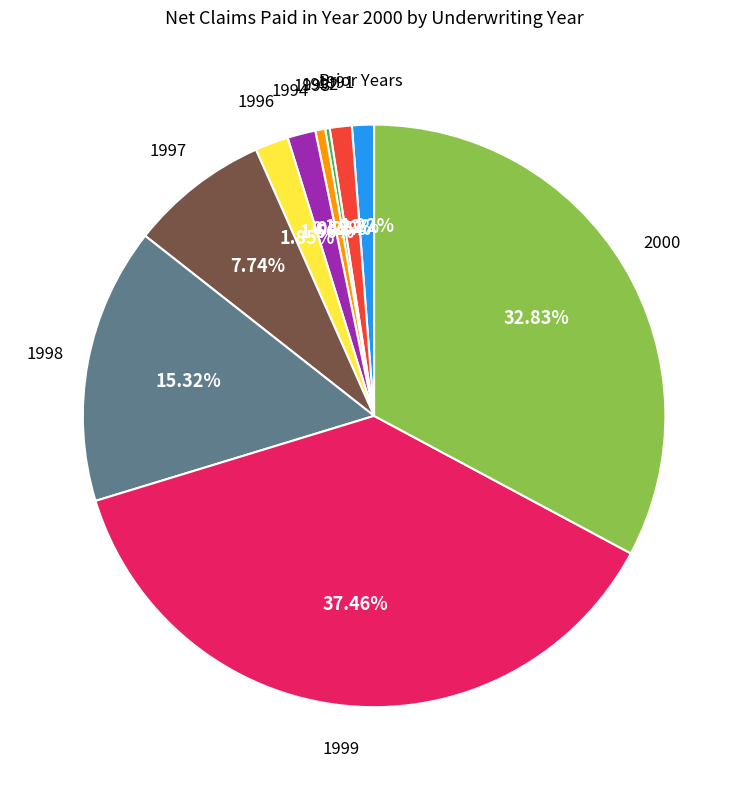

To the nearest percent, what is the difference between the largest and smallest slice percentages?

37%